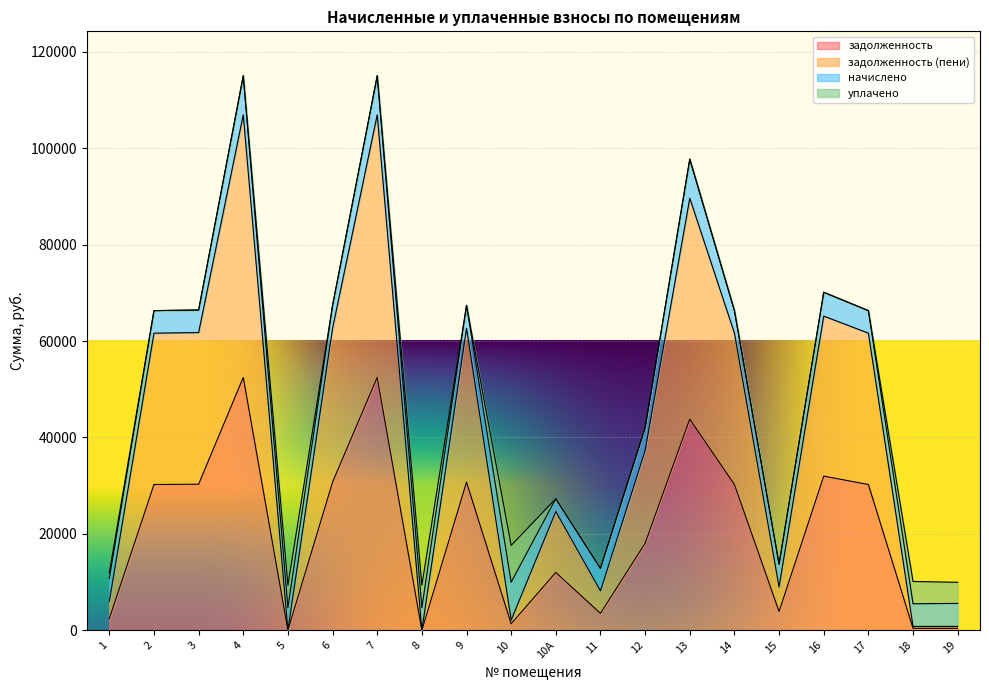

Between 2 and 8, which is larger?

2